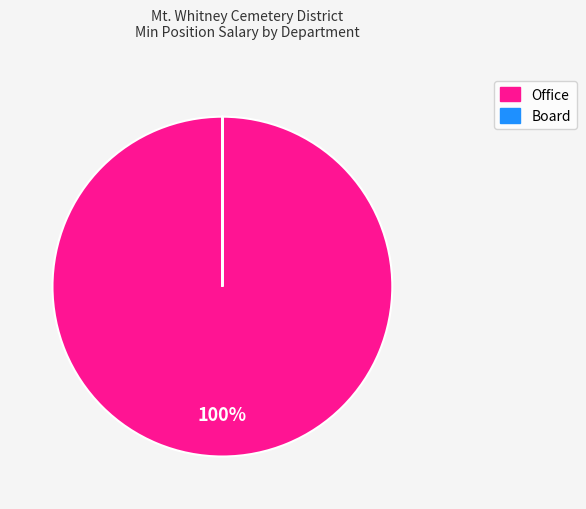

To the nearest percent, what is the difference between the largest and smallest slice percentages?

100%